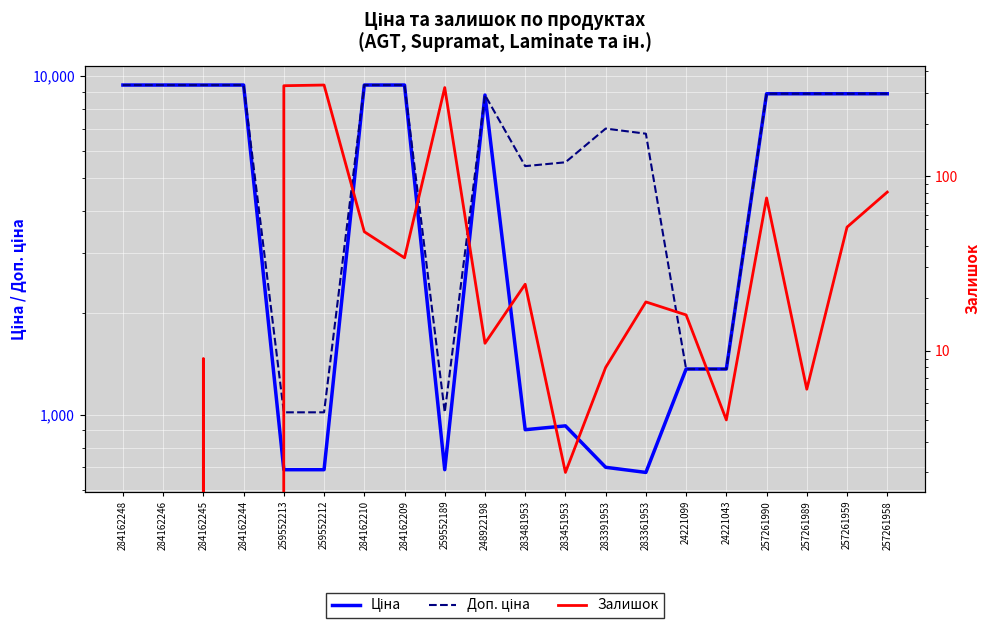

Which category has the highest value in the Залишок series?

259552212